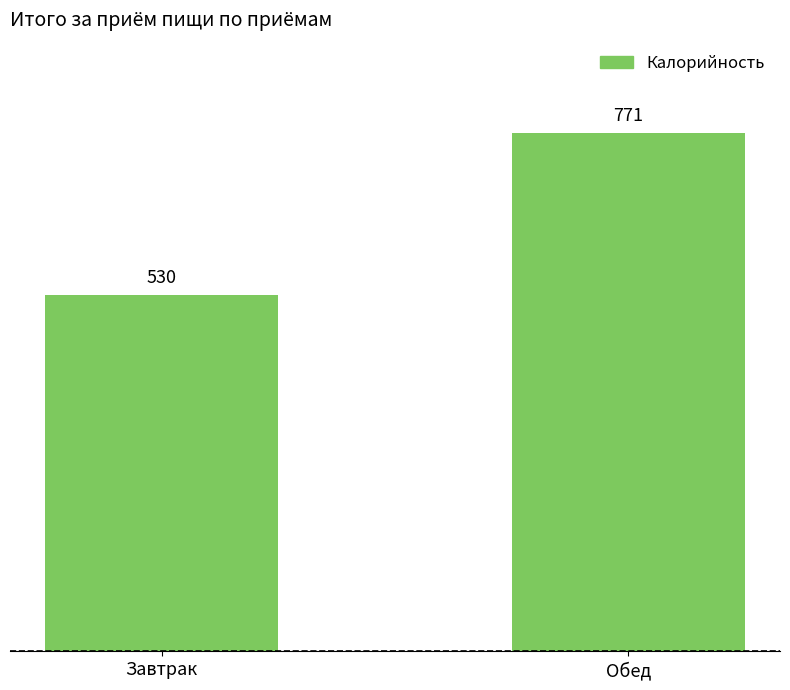

The value at Завтрак is 703. True or false?

False